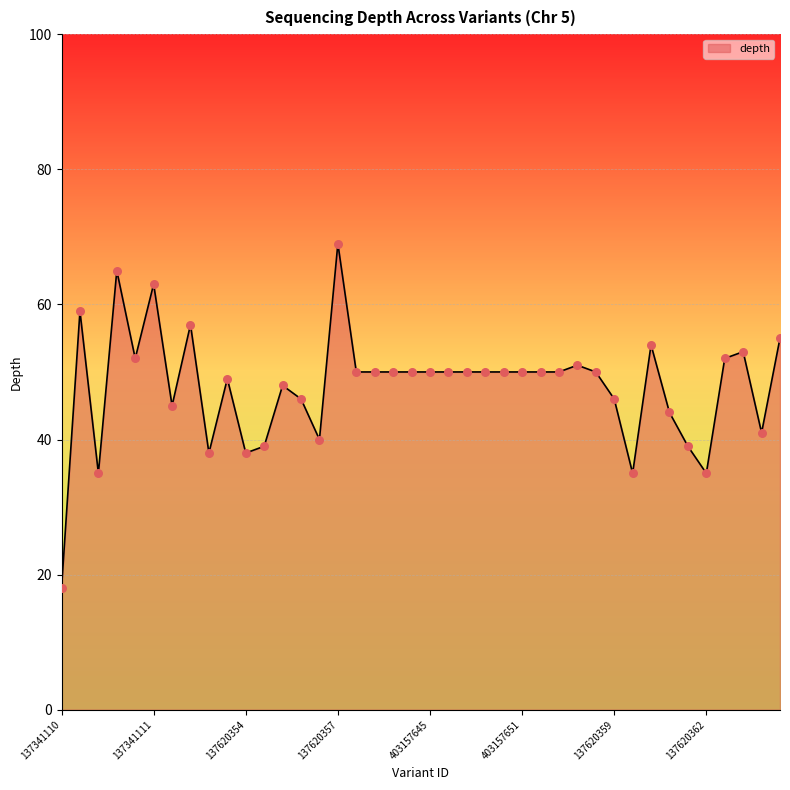

What is the difference between the maximum and minimum values?

51